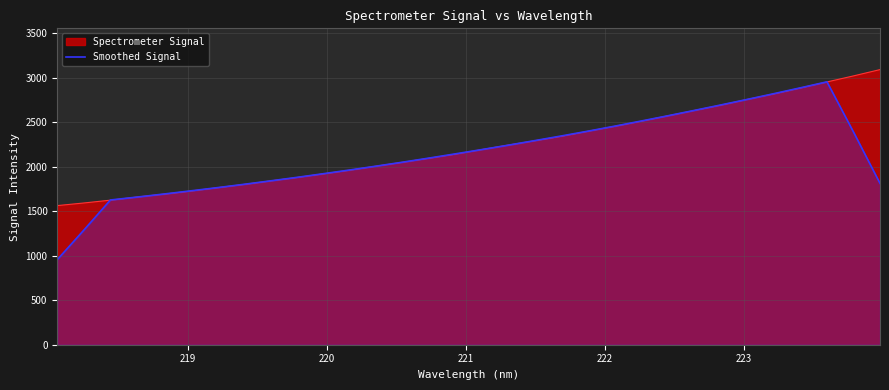

What is the highest value of the Spectrometer Signal series?

3091.7